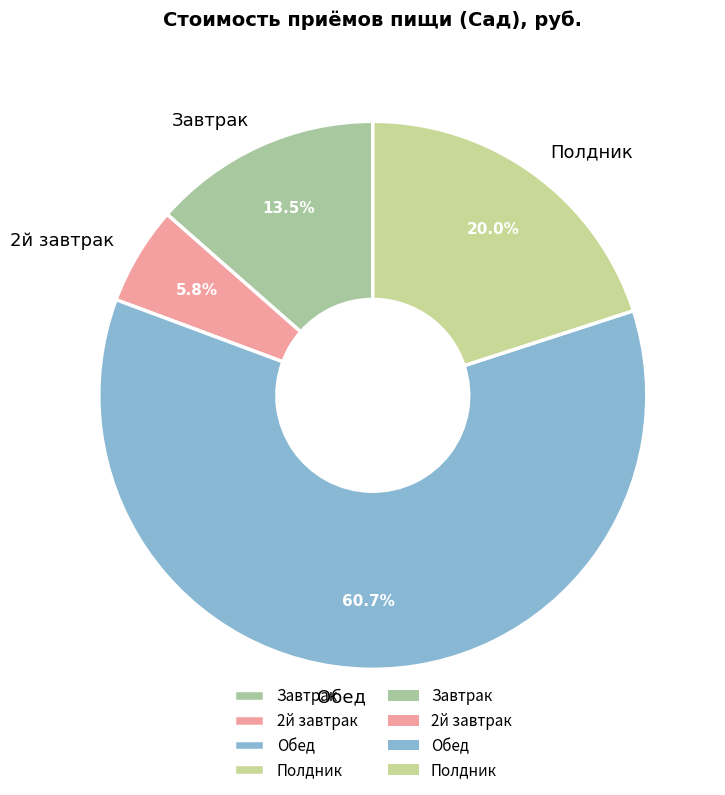

Which category has the smallest portion of the pie?

2й завтрак